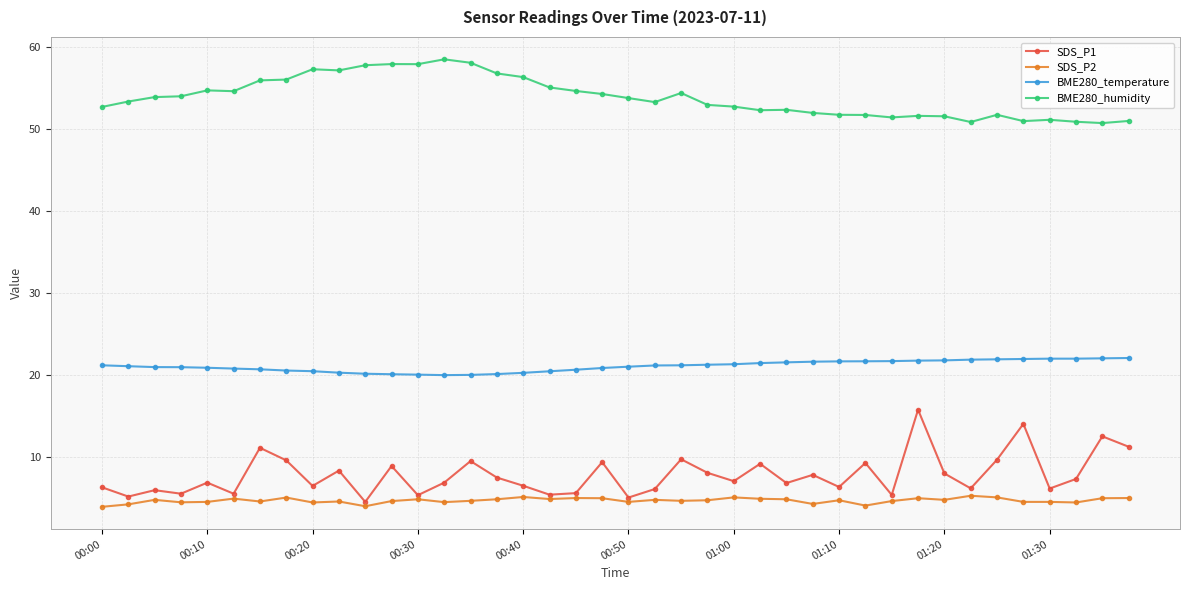

What is the minimum value shown in the chart?

3.9